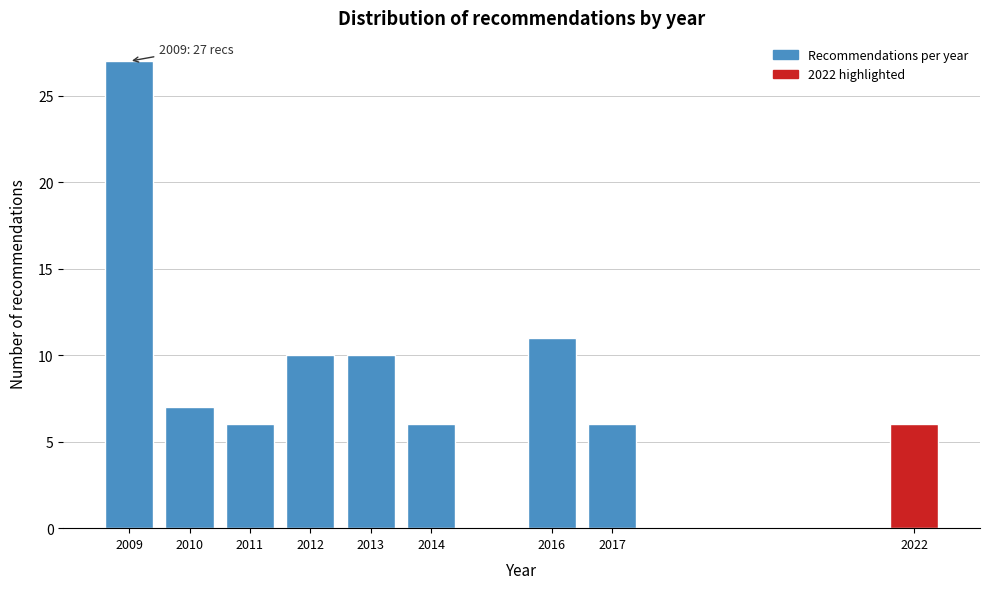

Reading left to right, list all the values displayed in this chart.

27	7	6	10	10	6	11	6	6